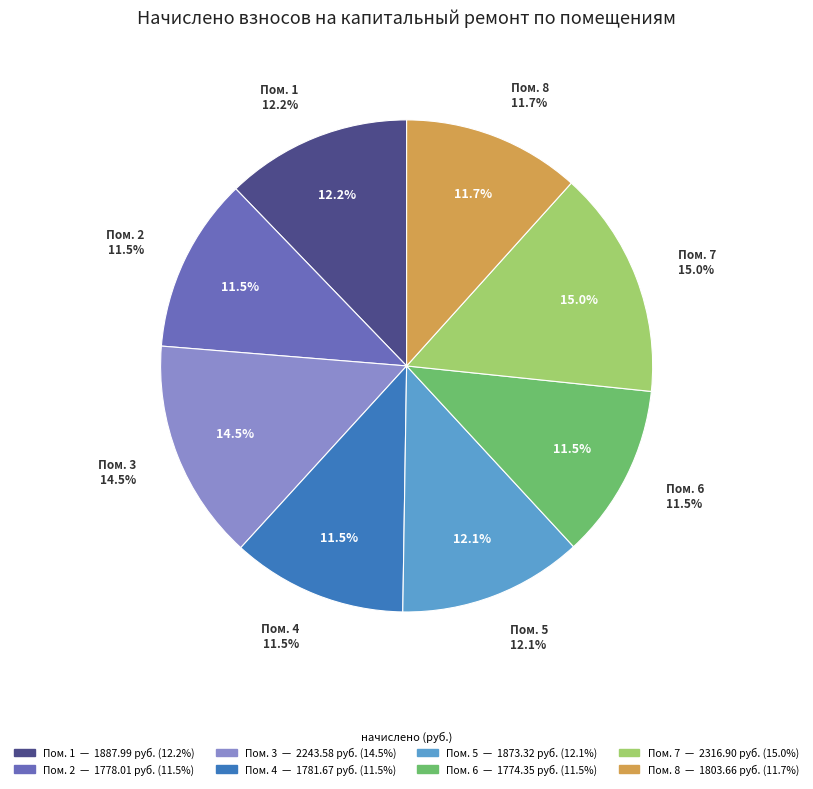

The 4 slice represents 22% of the pie. True or false?

False